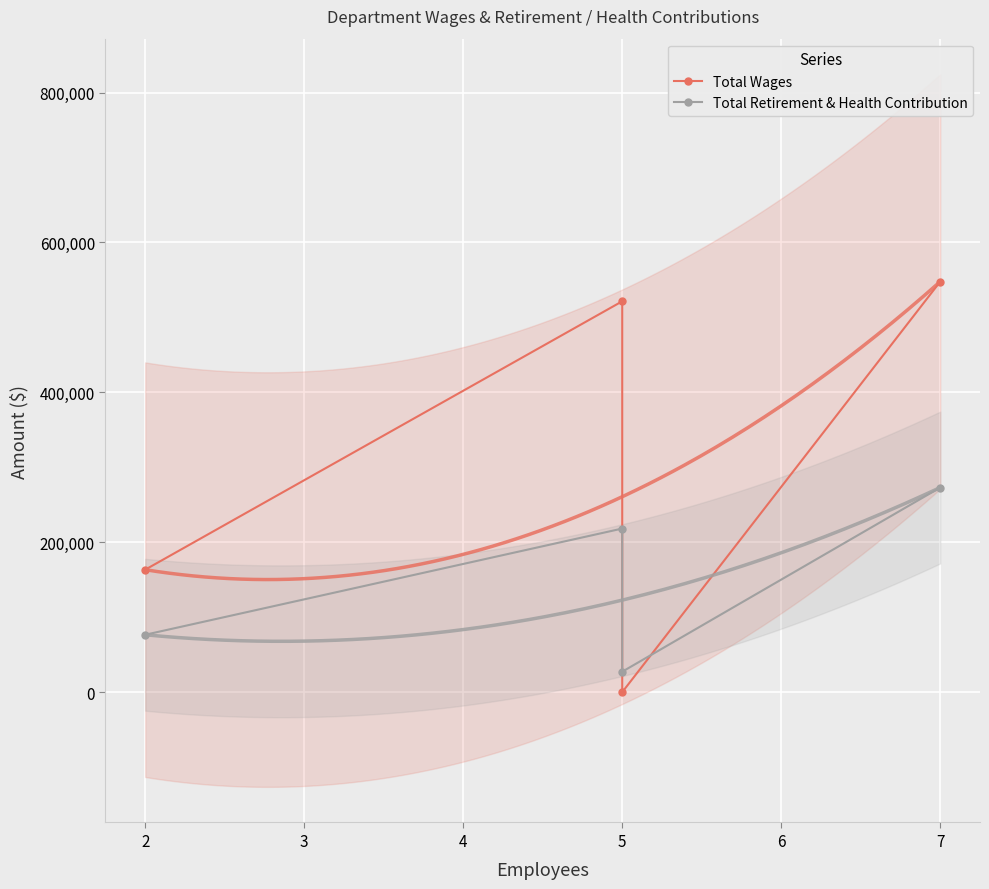

True or false: Total Retirement & Health Contribution and Total Wages intersect in this chart.

True